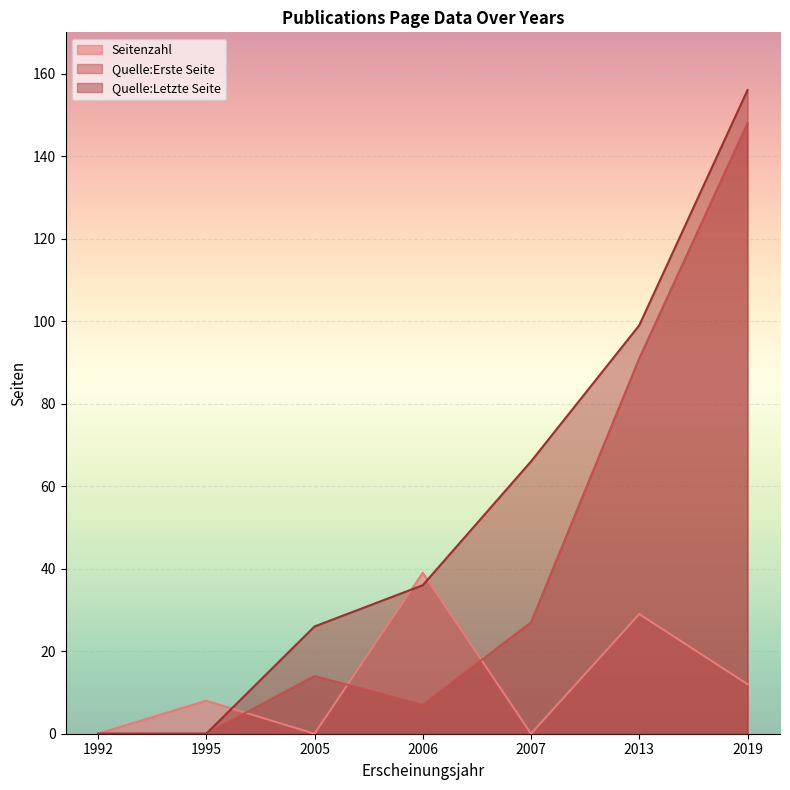

Between 2005 and 2019, which is larger?

2019